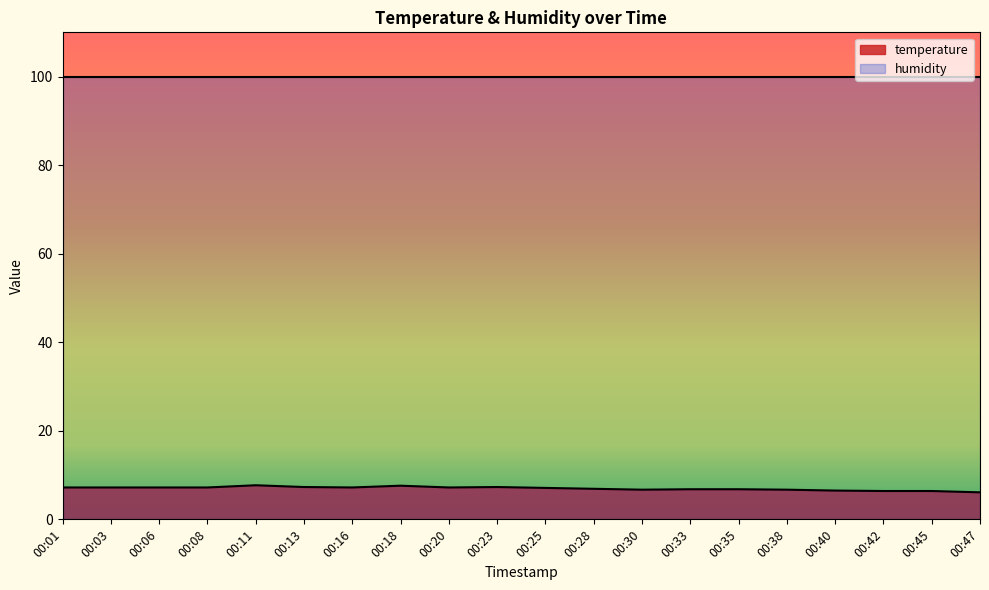

Rank the categories by value from lowest to highest.

00:47, 00:42, 00:45, 00:40, 00:30, 00:38, 00:33, 00:35, 00:28, 00:25, 00:01, 00:03, 00:06, 00:08, 00:16, 00:20, 00:13, 00:23, 00:18, 00:11